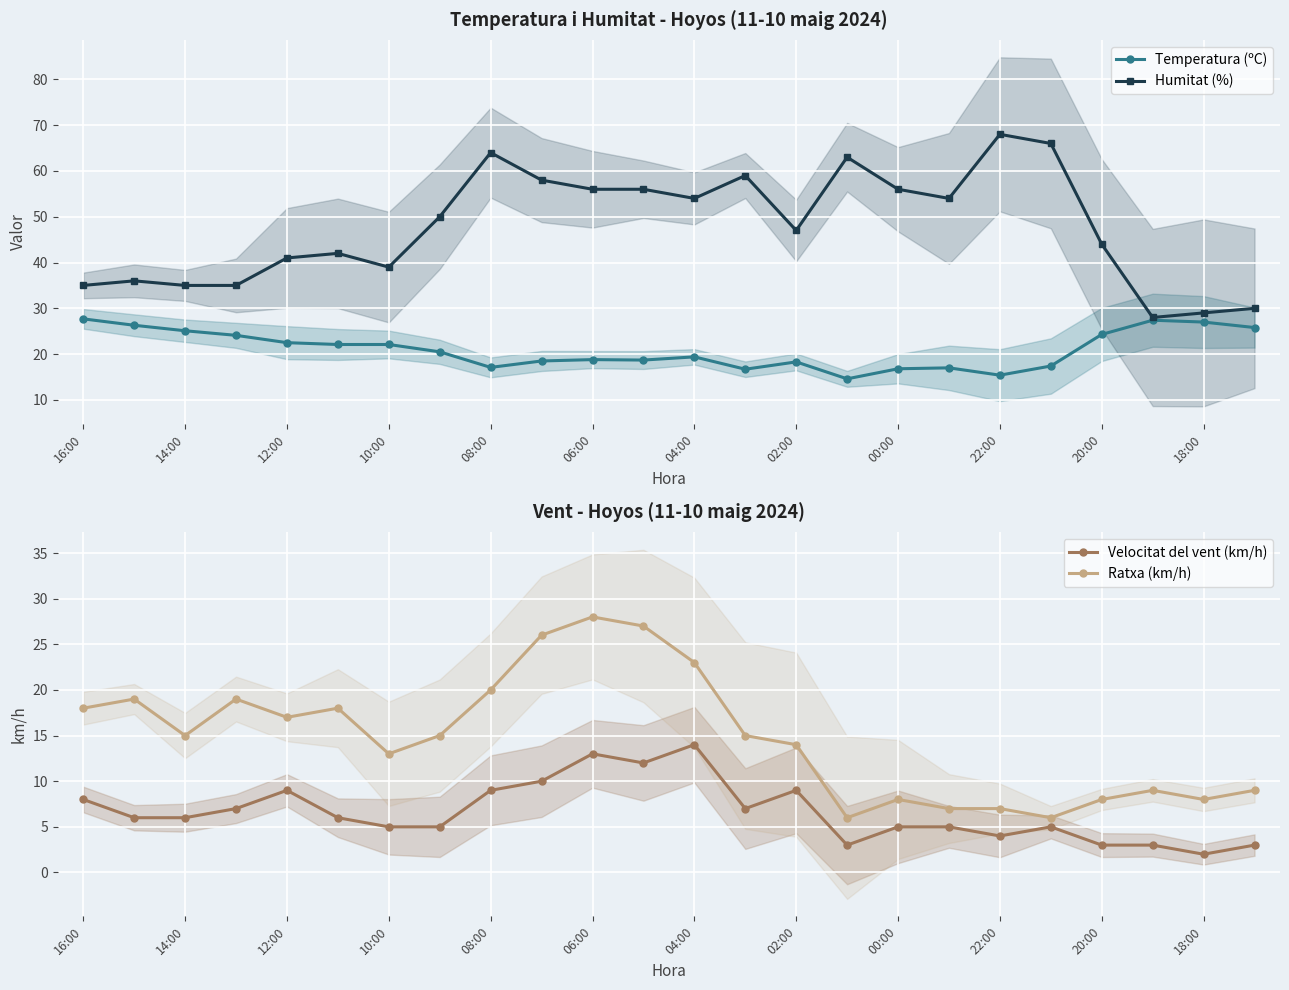

True or false: Humitat (%) has more than 1 points higher than both neighbors.

True